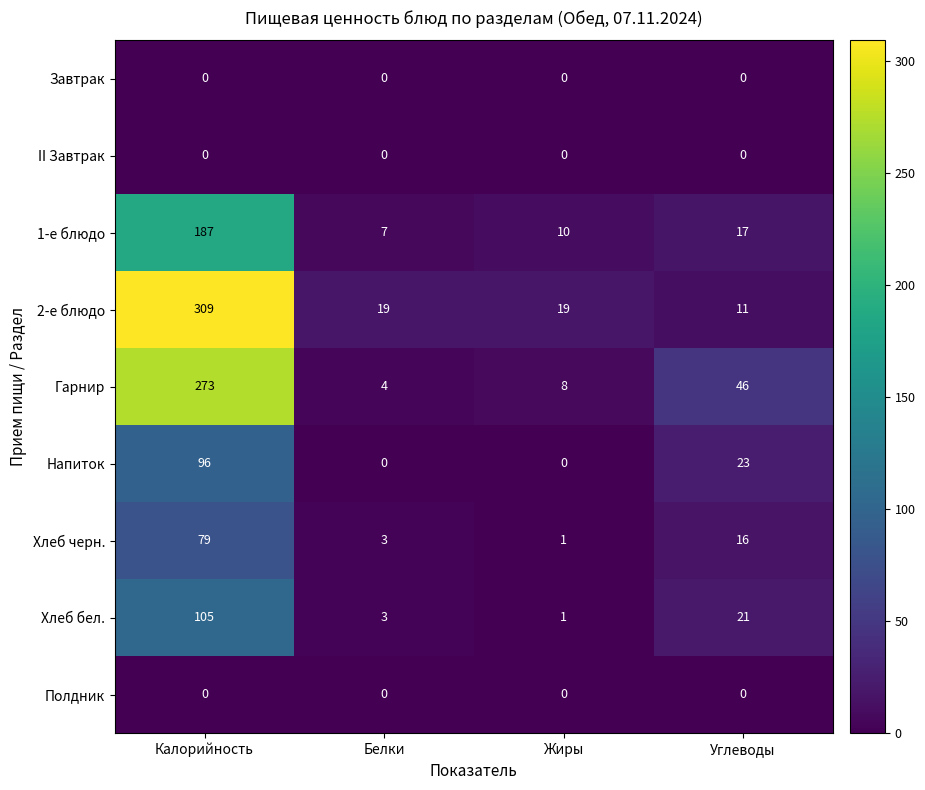

At which label is 1-е блюдо closest to 97?

Углеводы